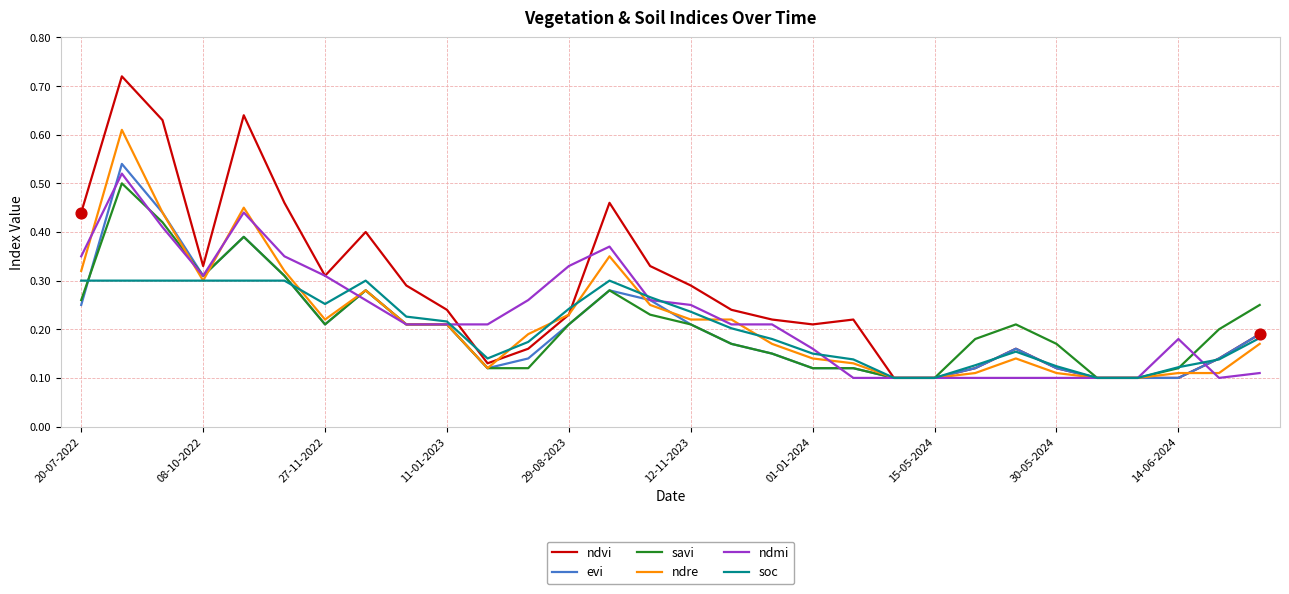

Which series has the widest spread of values?

ndvi